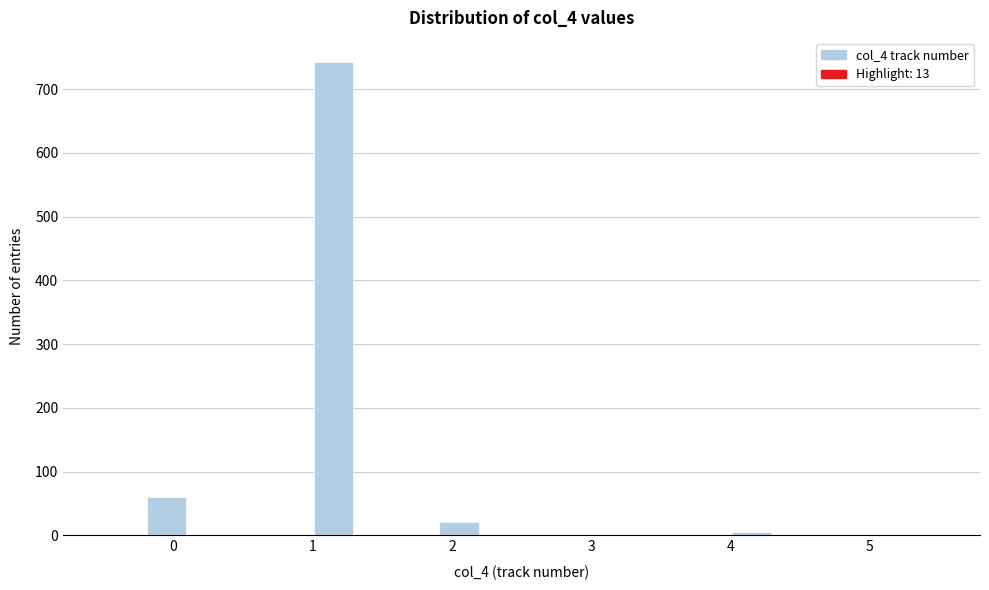

Read against the x-axis, roughly where is the centre of the tallest bar?

1.2